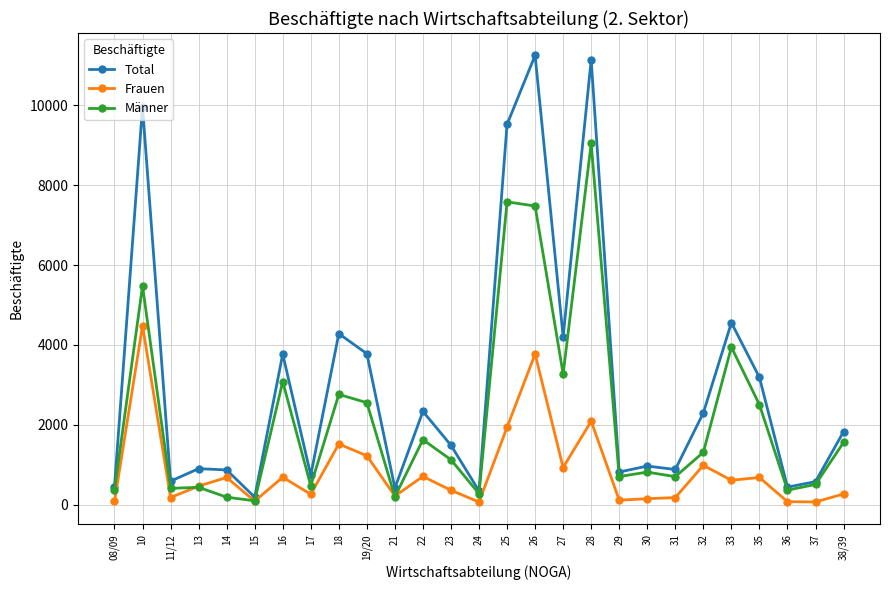

Is it true that Total equals 7182 at 27?

False